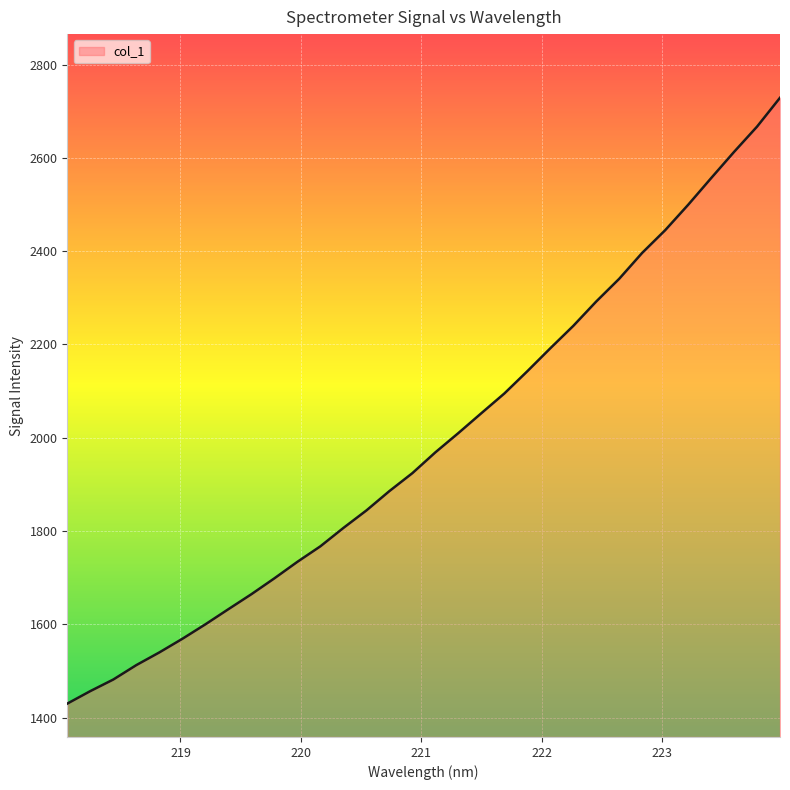

What is the minimum value shown in the chart?

1430.1